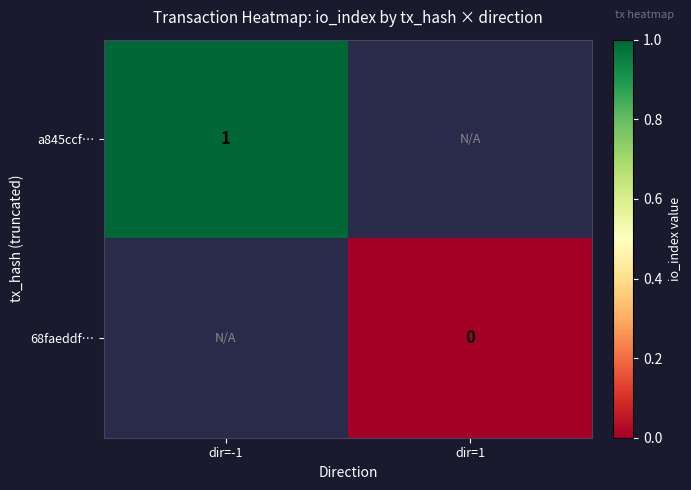

Is the value of a845ccf… at dir=-1 greater than the value of 68faeddf… at dir=1?

Yes